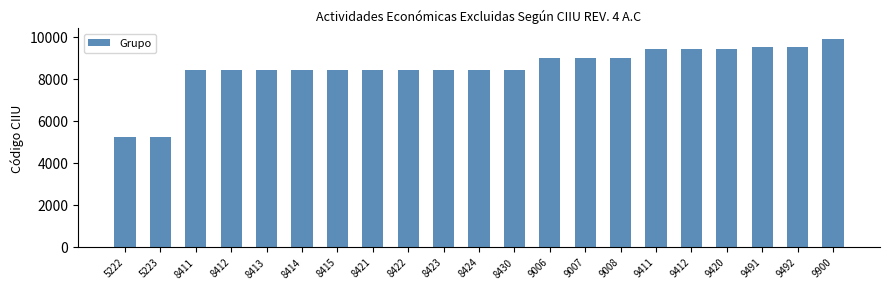

What is the ratio of the value at 5223 to the value at 8415?

0.6